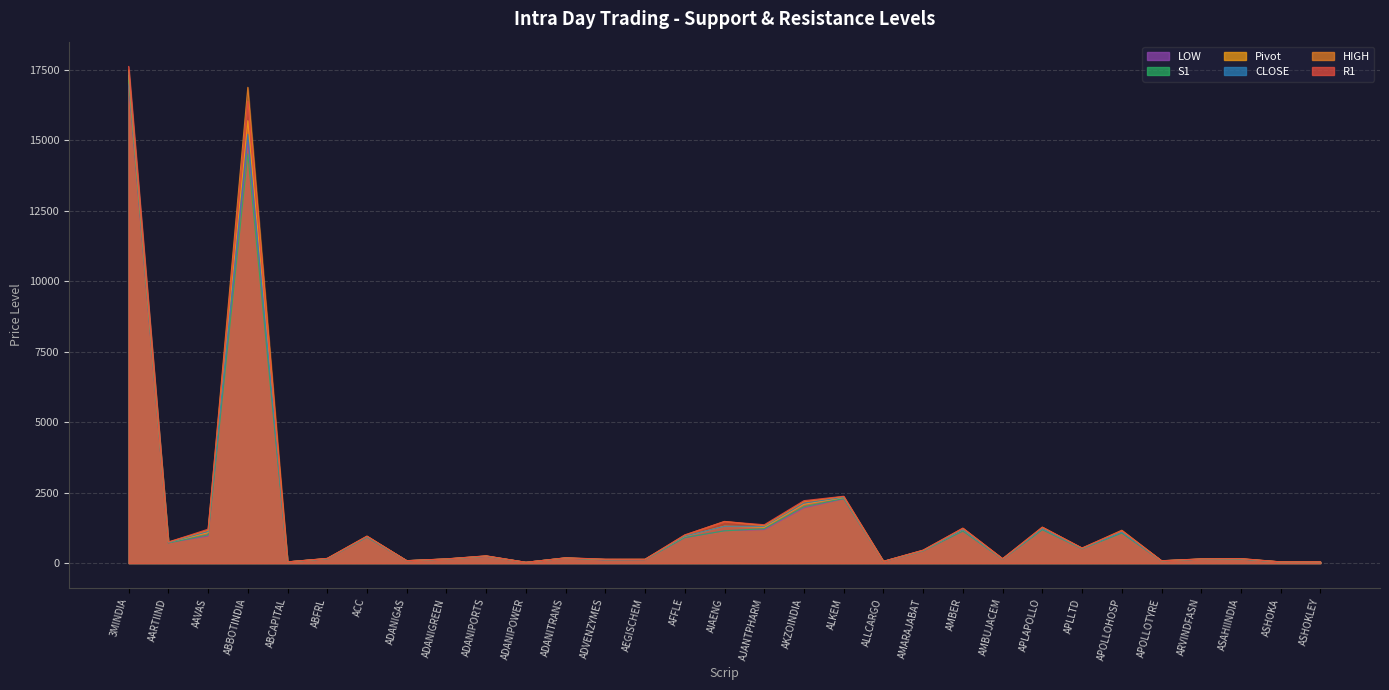

What is the maximum value for S1?

17127.6